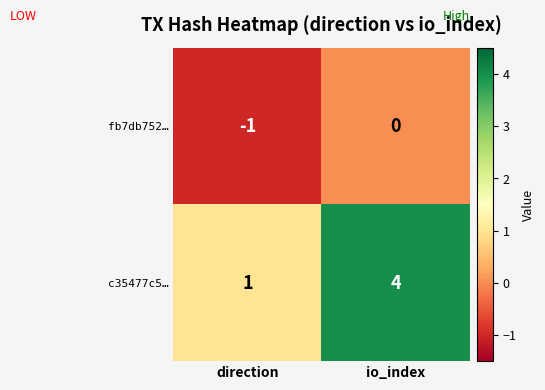

What is the smallest value displayed?

-1